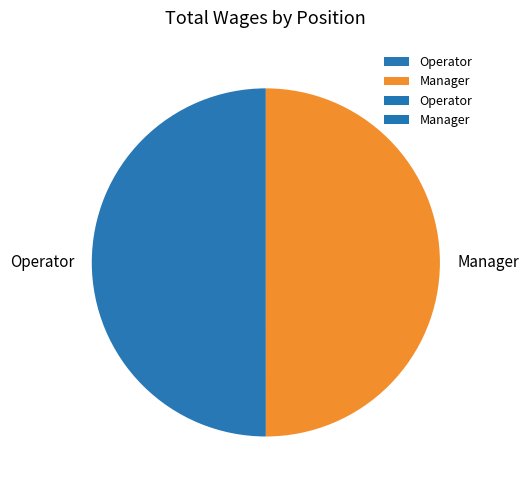

The Operator slice represents 39% of the pie. True or false?

False